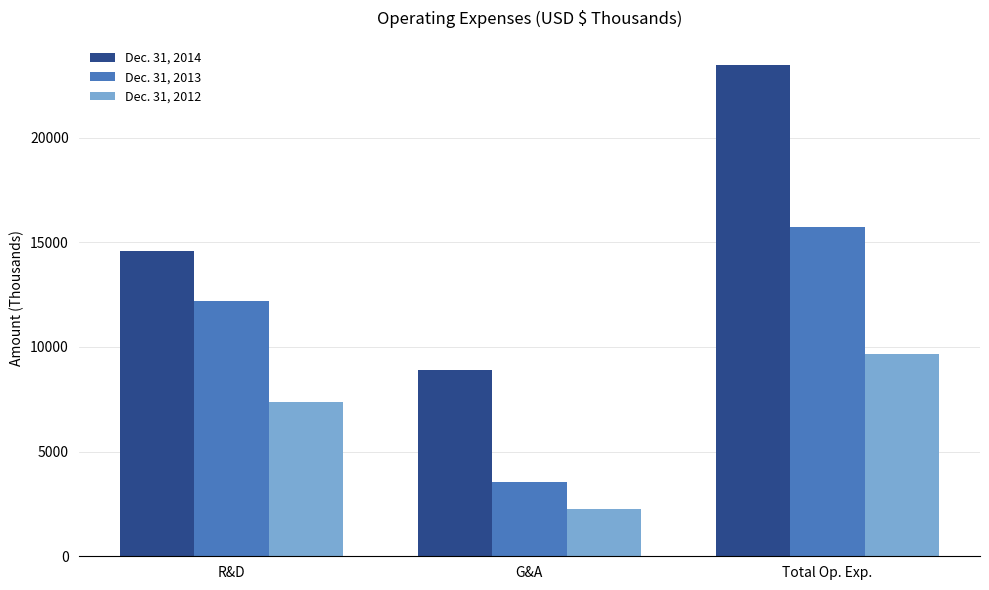

What is the difference between the Dec. 31, 2013 values at R&D and Total Op. Exp.?

3548